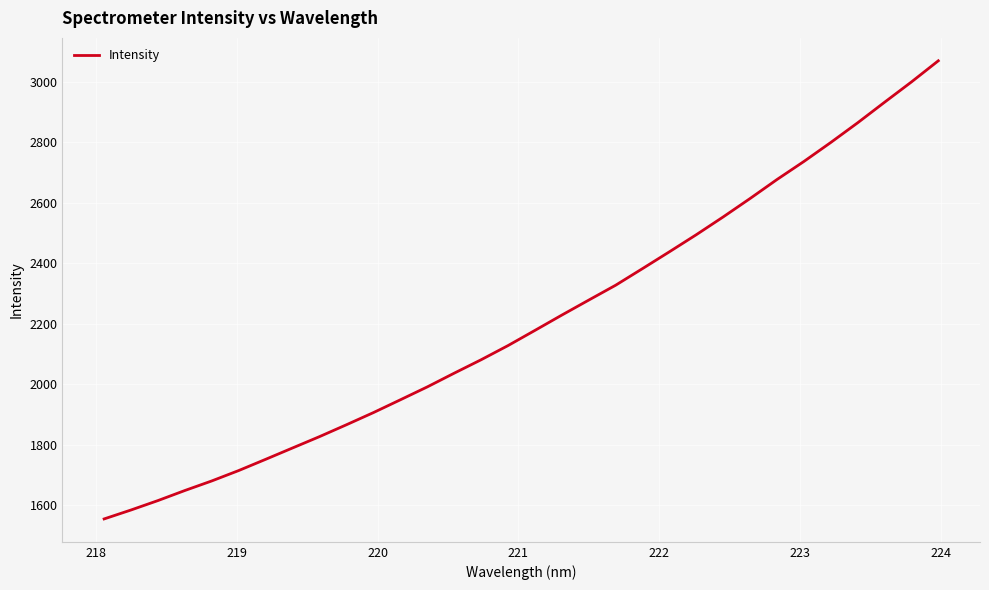

What is the maximum value shown in the chart?

3068.5